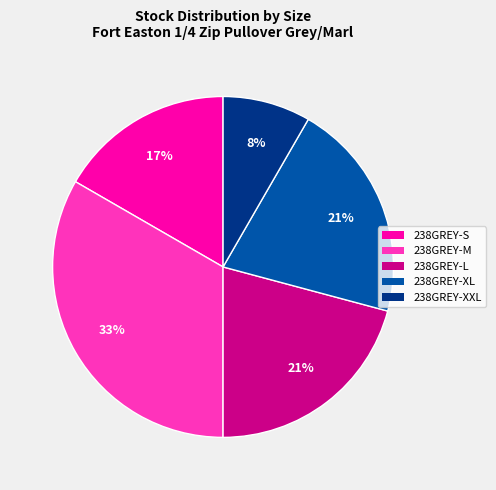

Does any single category account for the majority?

No